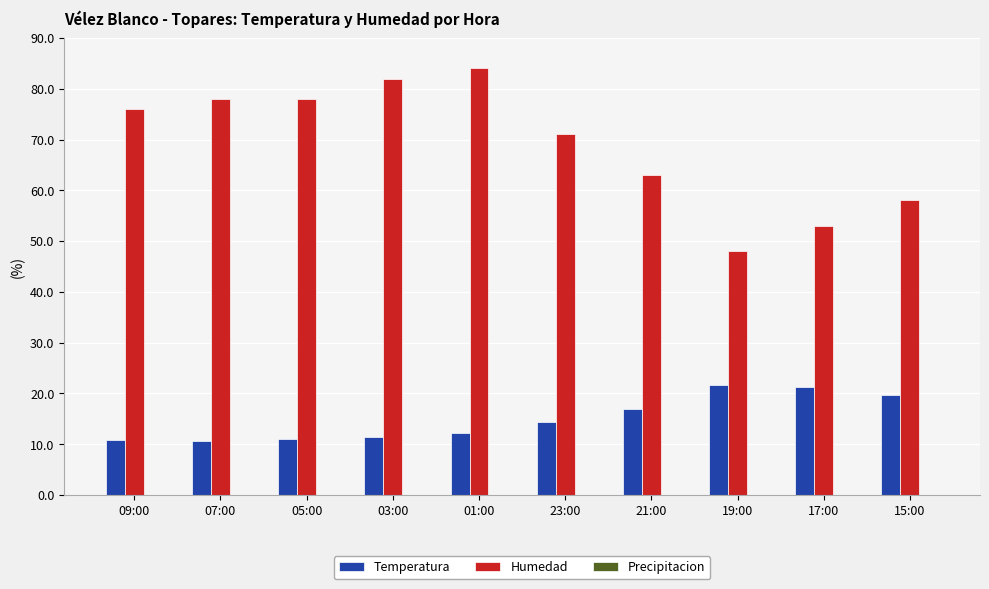

Where is Humedad nearest to the value 66?

21:00